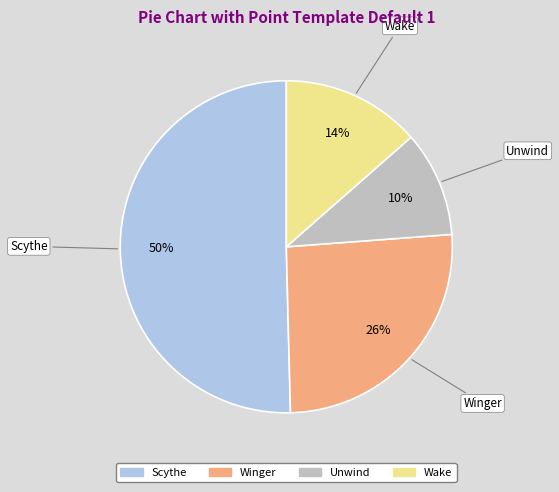

What percentage is the Scythe slice, to the nearest percent?

50%